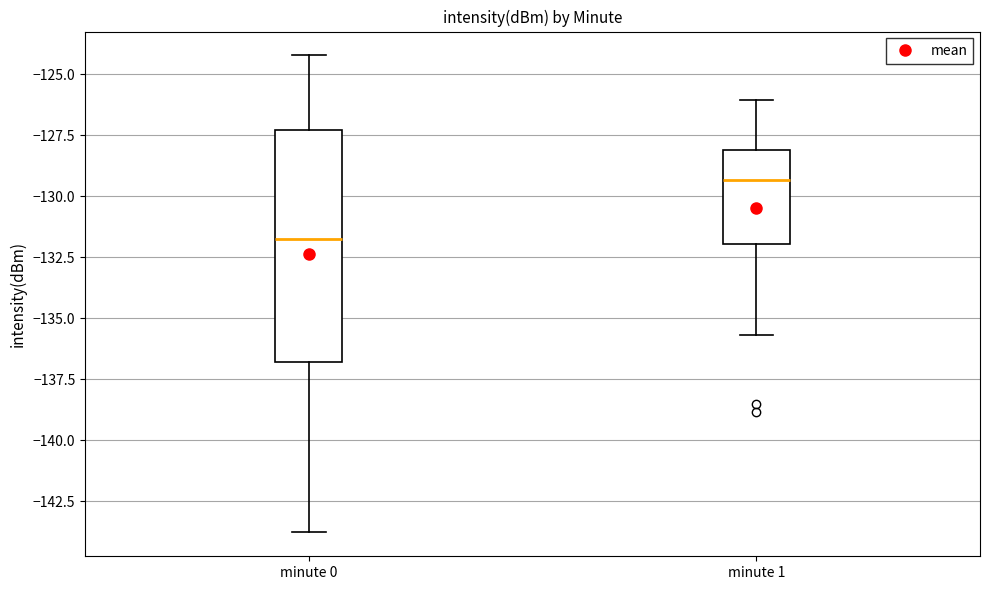

Which box has the lowest median line?

minute 0